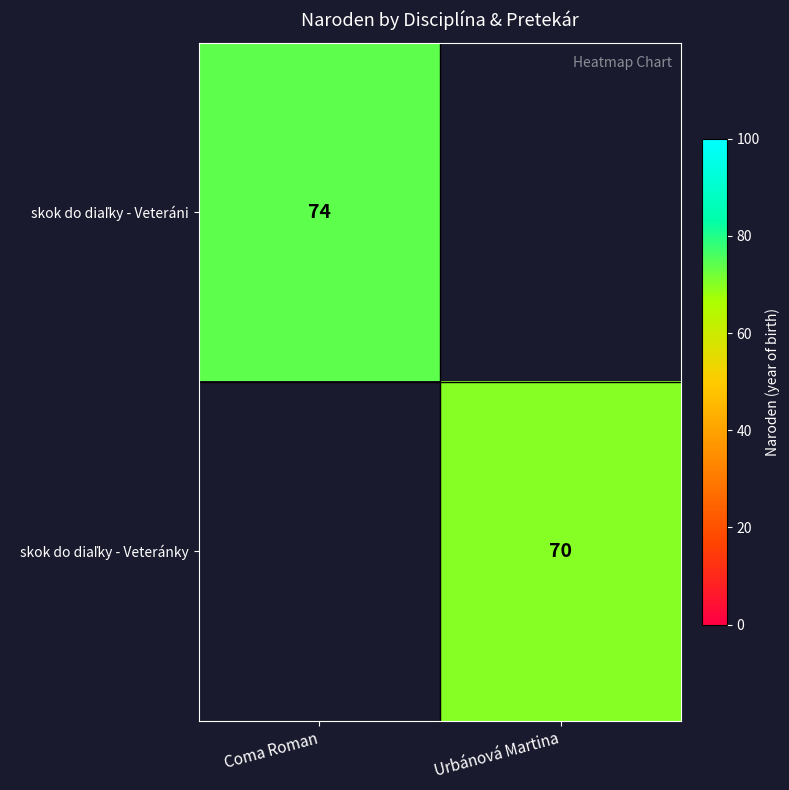

Which category has the highest value in the skok do diaľky - Veteráni series?

Coma Roman